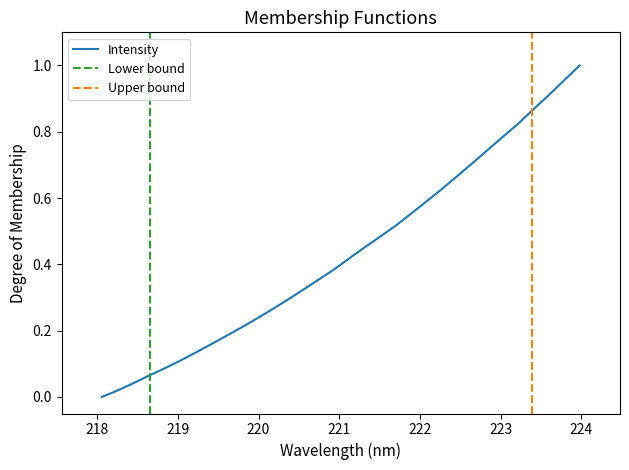

The value at 218.6332 is 0.0. True or false?

False